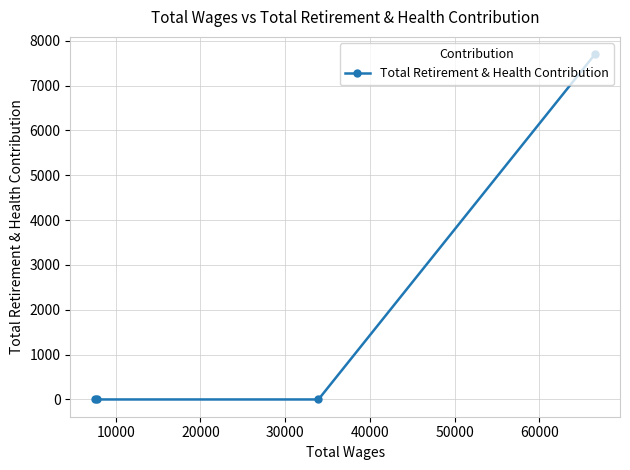

Does the chart have visible grid lines?

Yes